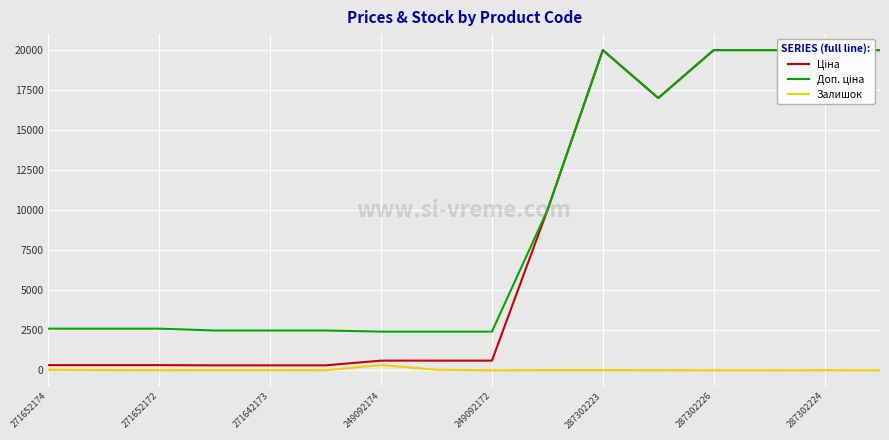

What is the greatest value displayed?

19964.2